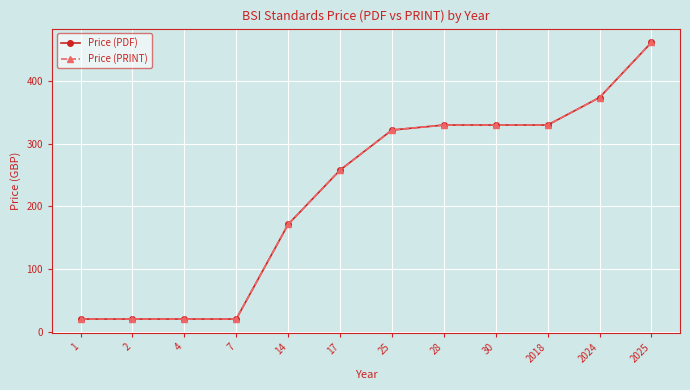

Reading left to right, extract all data points from this chart.

Price (PDF): 20.0	20.0	20.0	20.0	171.3	258.0	322.0	330.0	330.0	330.0	374.0	462.0
Price (PRINT): 20.0	20.0	20.0	20.0	171.3	258.0	322.0	330.0	330.0	330.0	374.0	462.0